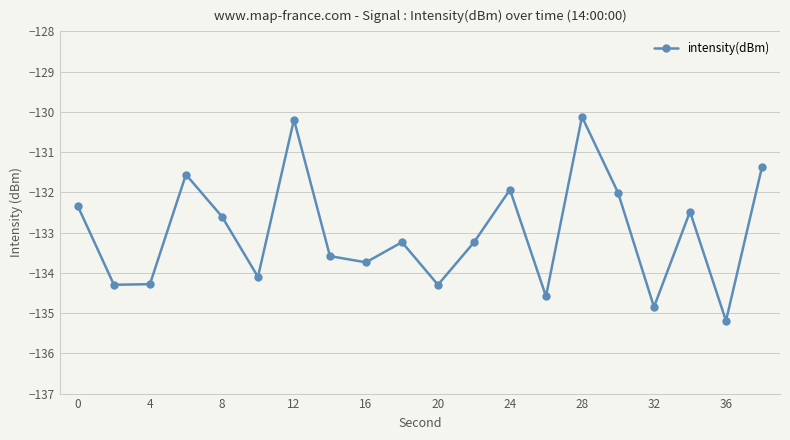

What is the difference between the second highest and second lowest values?

4.7